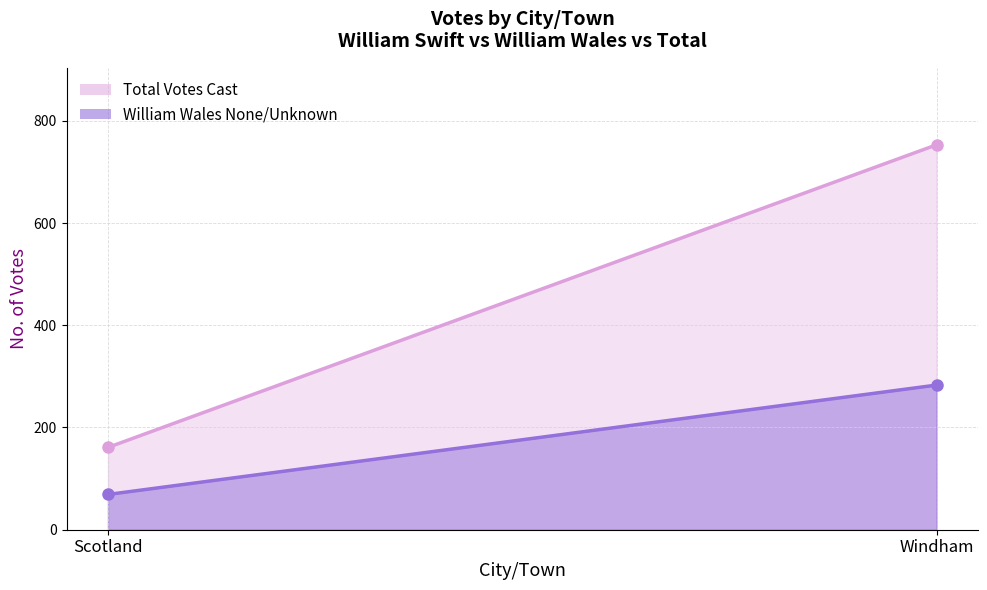

What is the average value of the William Wales None/Unknown series?

176